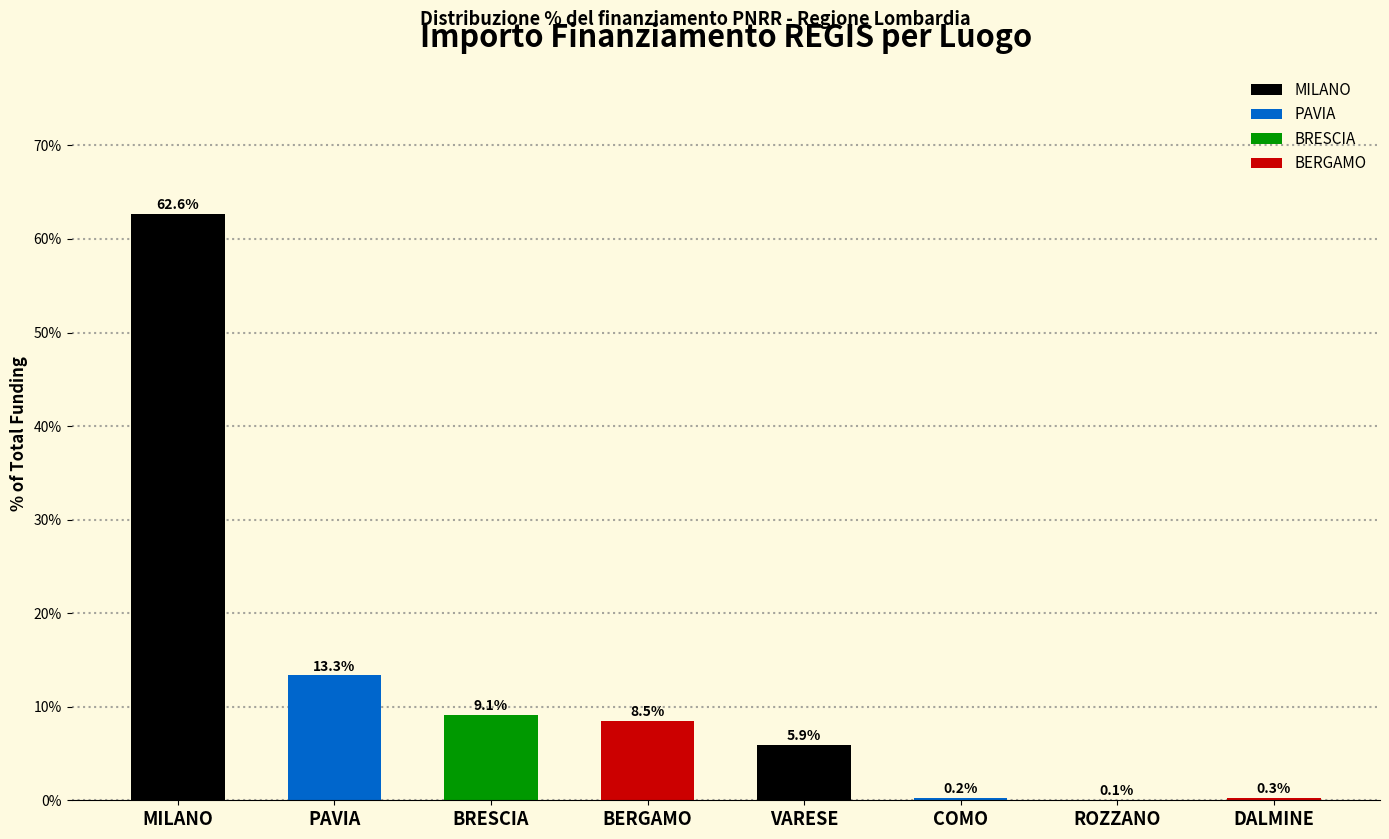

Reading left to right, list all the values displayed in this chart.

MILANO=62.6	PAVIA=13.3	BRESCIA=9.1	BERGAMO=8.5	VARESE=5.9	COMO=0.2	ROZZANO=0.1	DALMINE=0.3